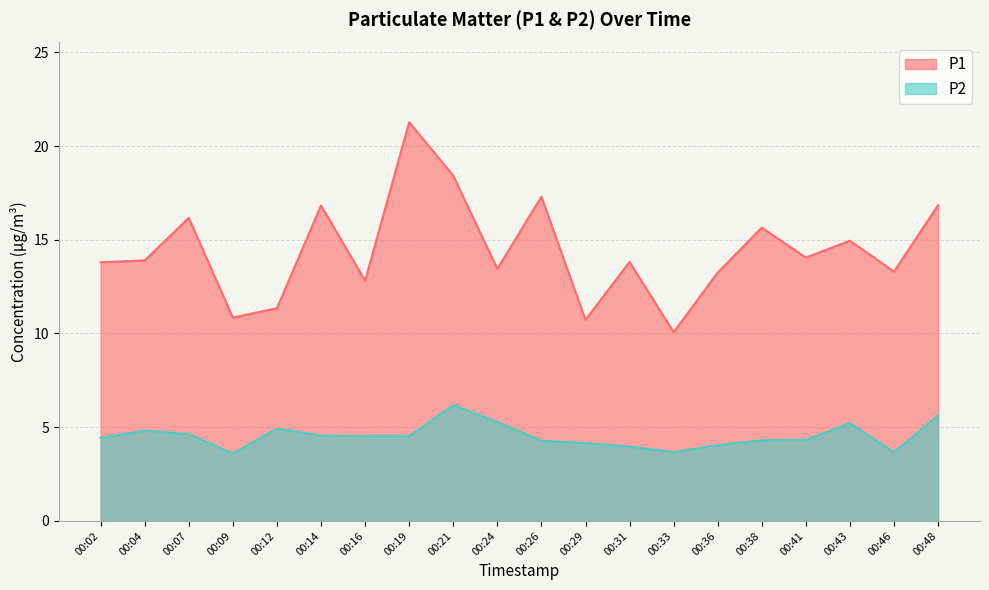

What is the minimum value shown in the chart?

3.6